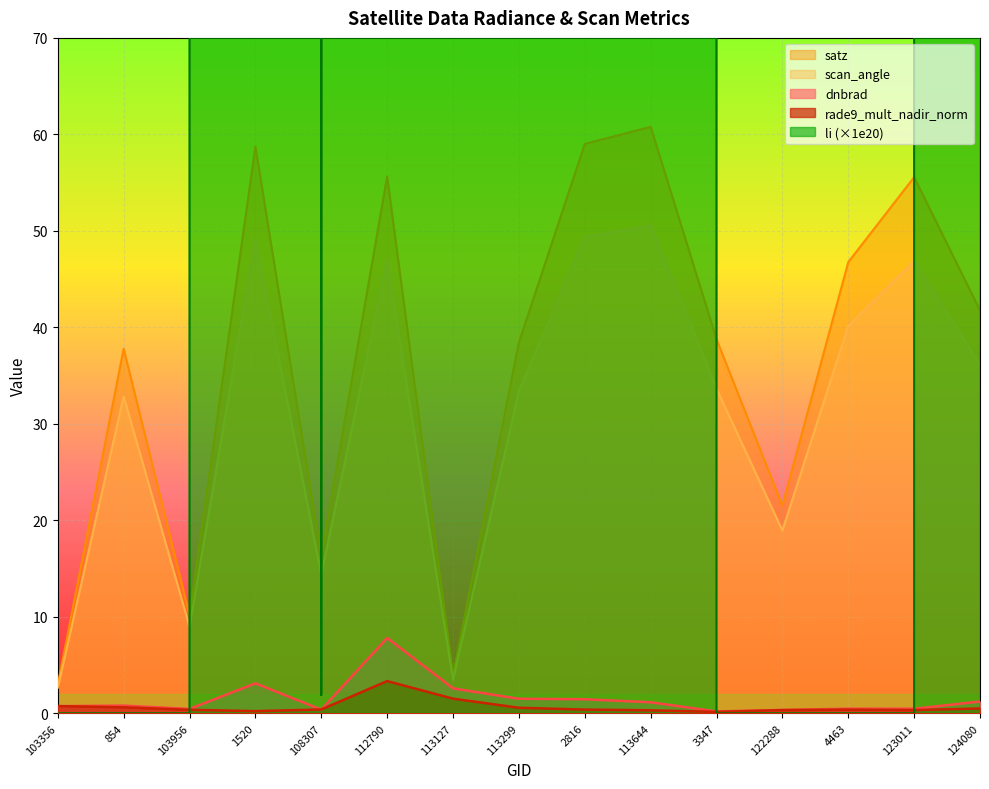

Is it true that rade9_mult_nadir_norm equals 0.3 at 122288?

True